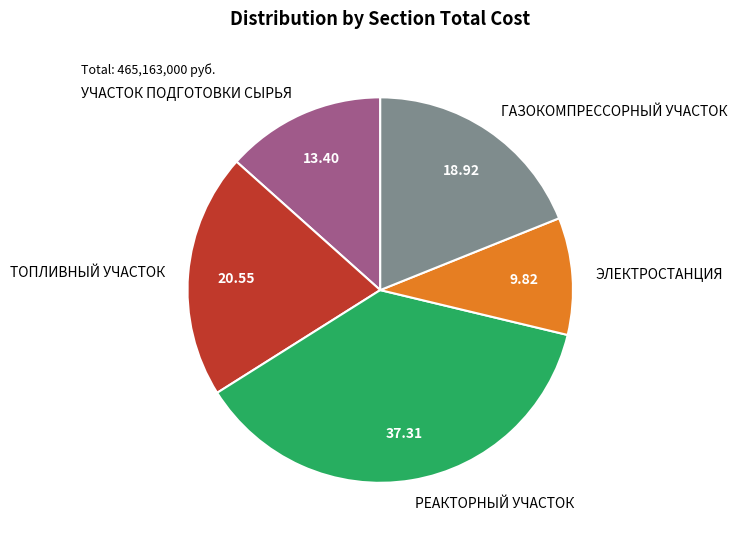

What is the smallest slice in the pie chart?

ЭЛЕКТРОСТАНЦИЯ